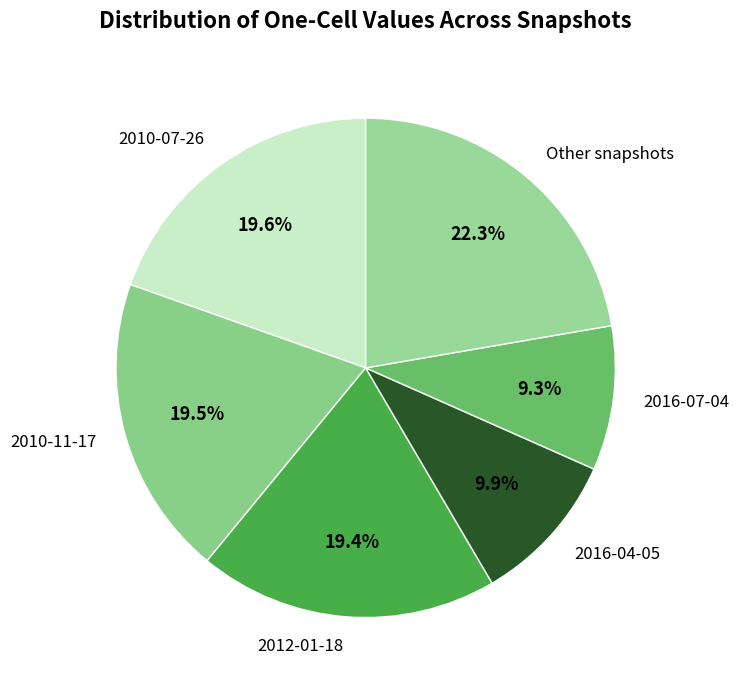

Which category has the biggest portion of the pie?

Other snapshots